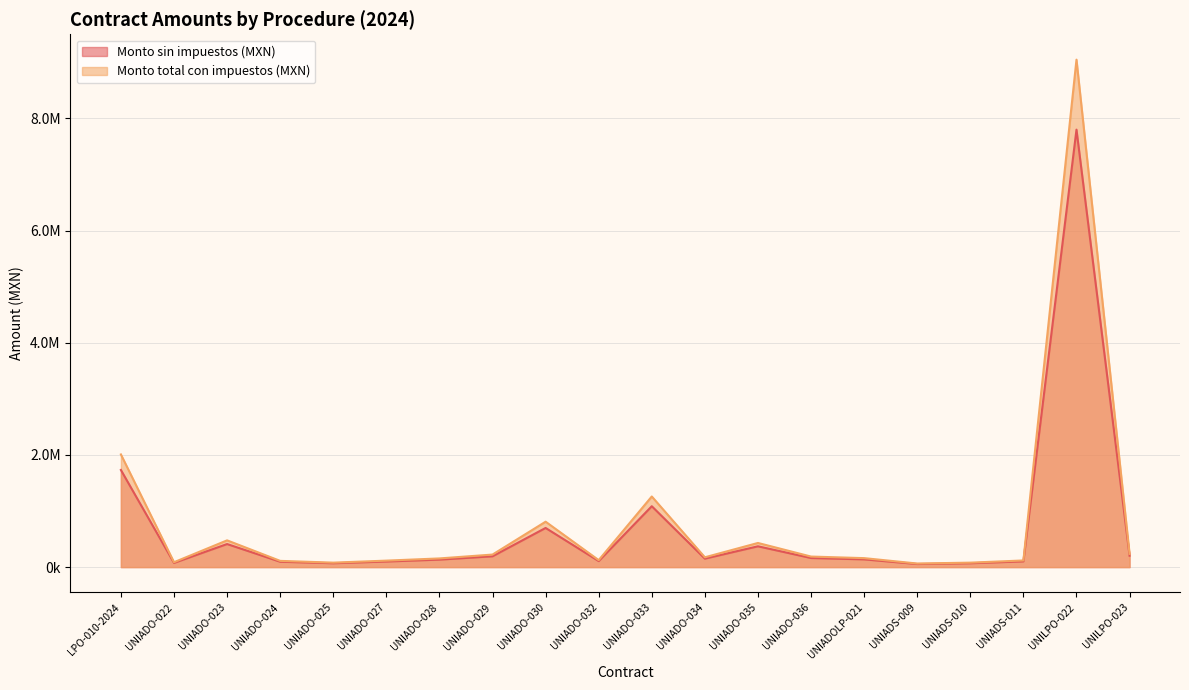

What is the total value across all series at LPO-010-2024?

3740742.8